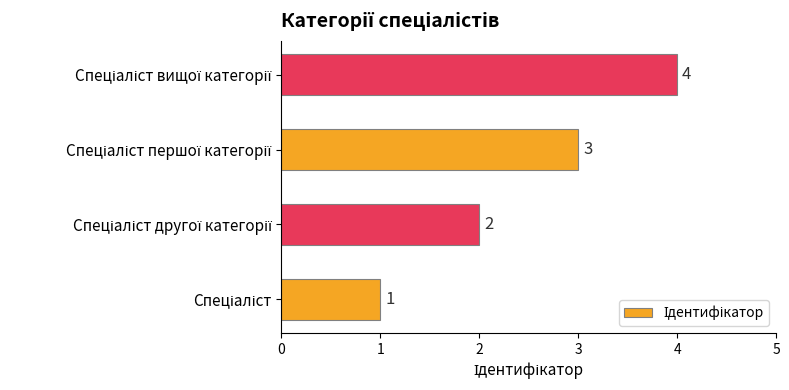

How many values are between 2 and 4?

3